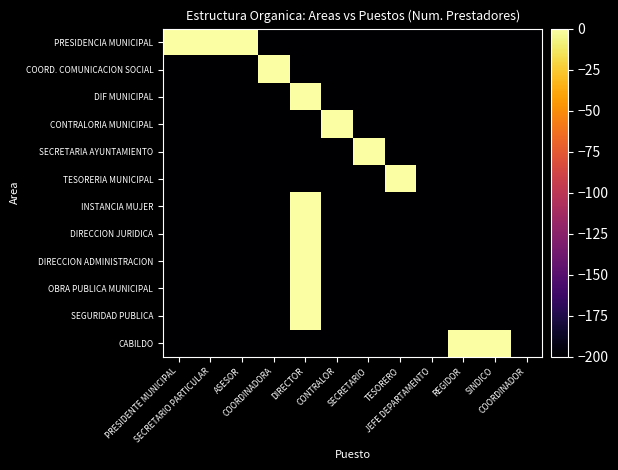

List the series in order of their peak value, lowest first.

PRESIDENCIA MUNICIPAL, COORD. COMUNICACION SOCIAL, DIF MUNICIPAL, CONTRALORIA MUNICIPAL, SECRETARIA AYUNTAMIENTO, TESORERIA MUNICIPAL, INSTANCIA MUJER, DIRECCION JURIDICA, DIRECCION ADMINISTRACION, OBRA PUBLICA MUNICIPAL, SEGURIDAD PUBLICA, CABILDO